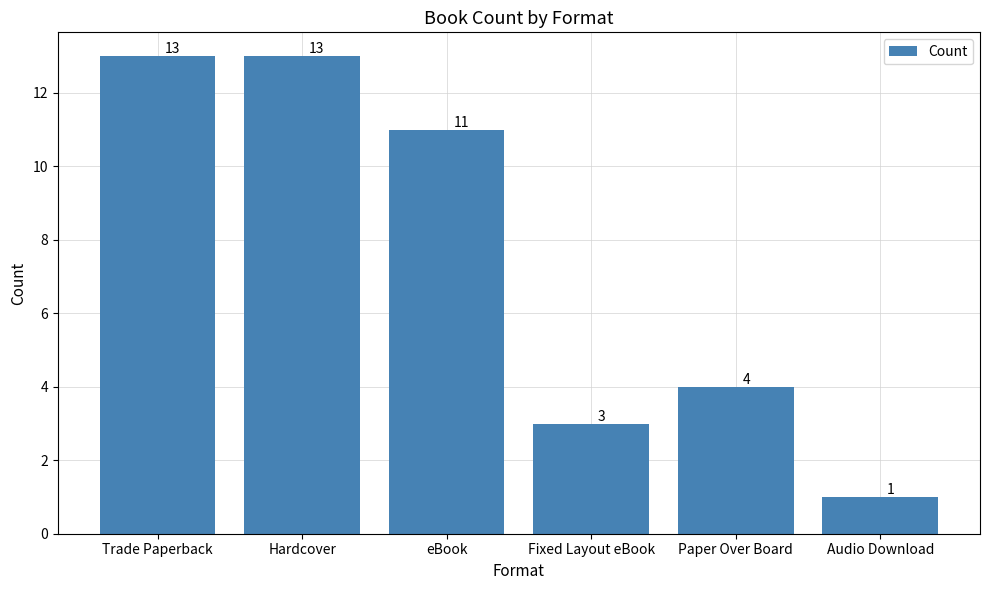

Reading left to right, transcribe all the data shown in this chart.

13	13	11	3	4	1